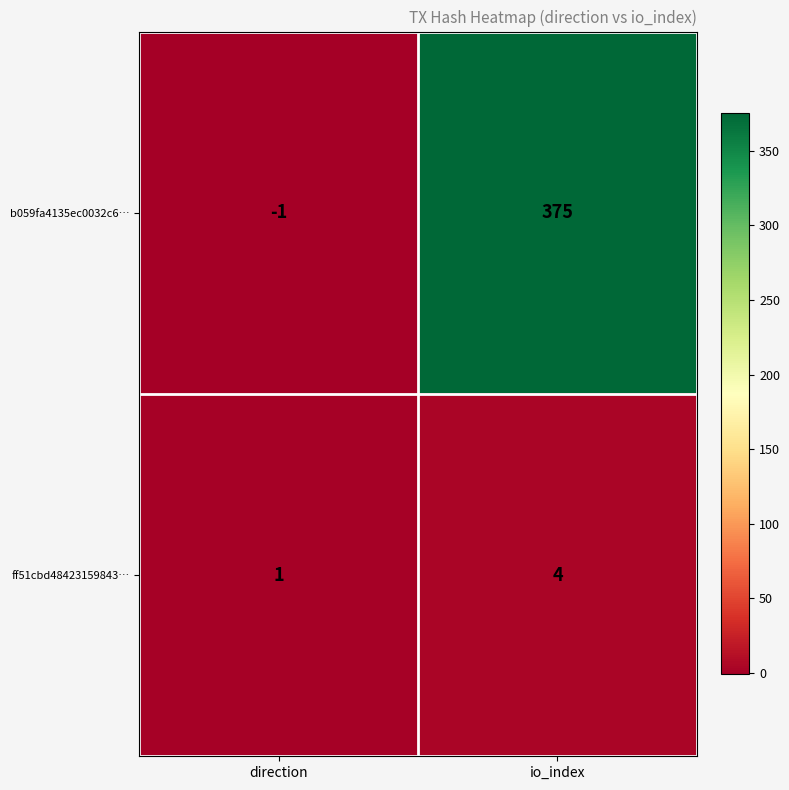

Rank the series at direction from lowest to highest value.

b059fa4135ec0032c6…, ff51cbd48423159843…